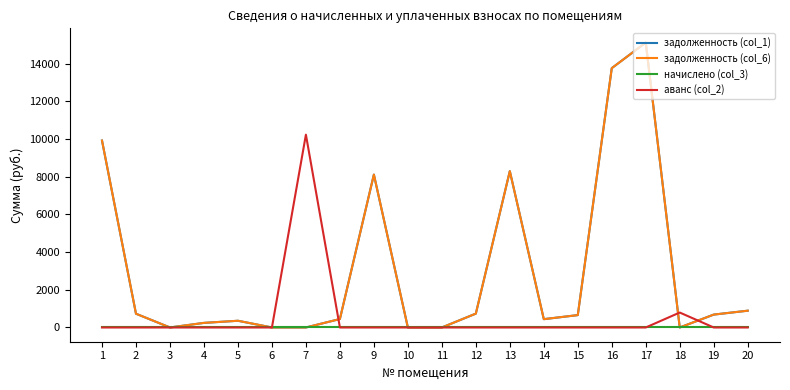

Which category has the highest value across all series?

17